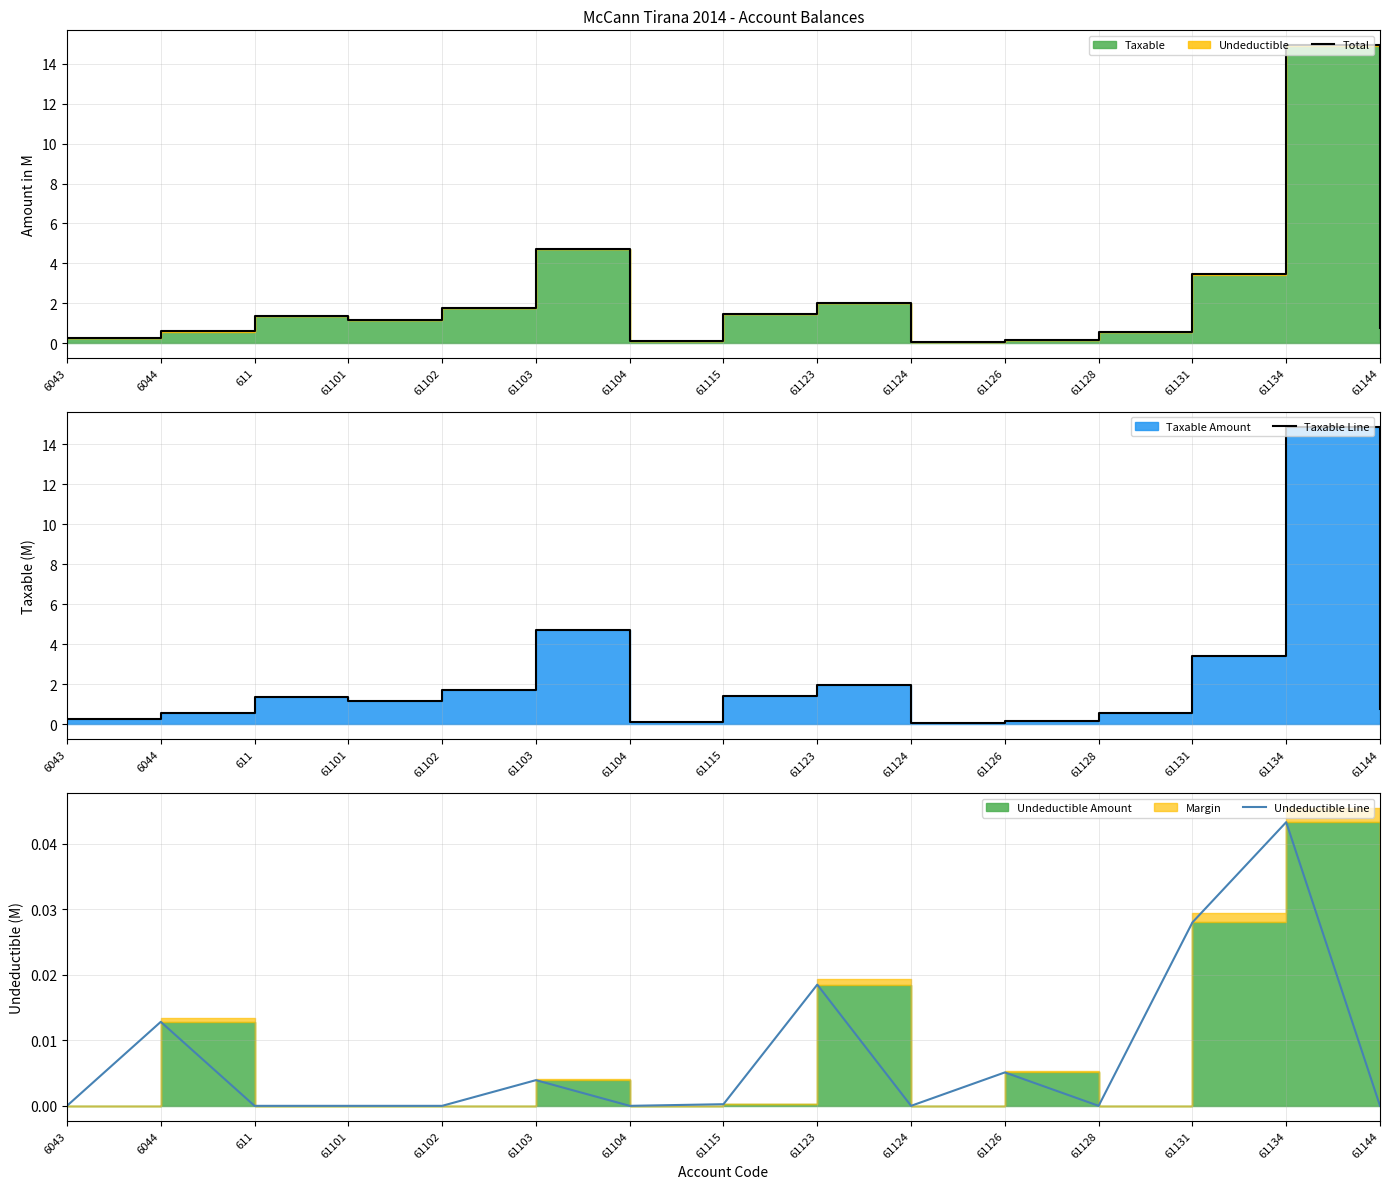

At which label does Undeductible Line reach its peak?

61134